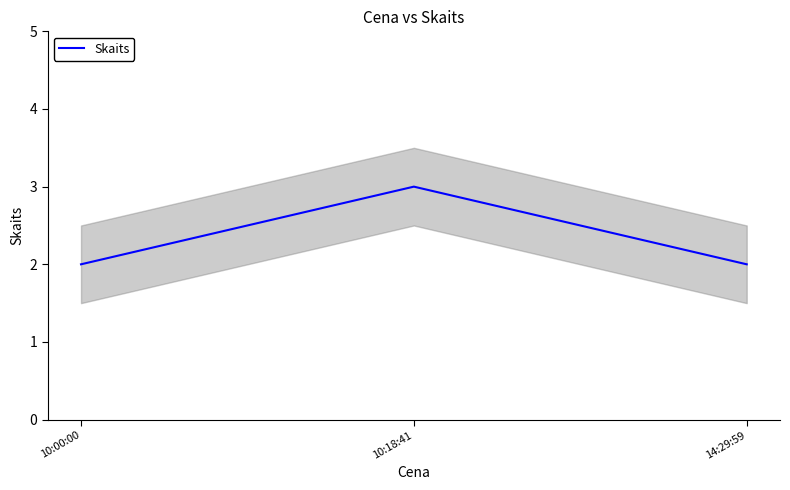

Between 10:00:00 and 10:18:41, which is larger?

10:18:41